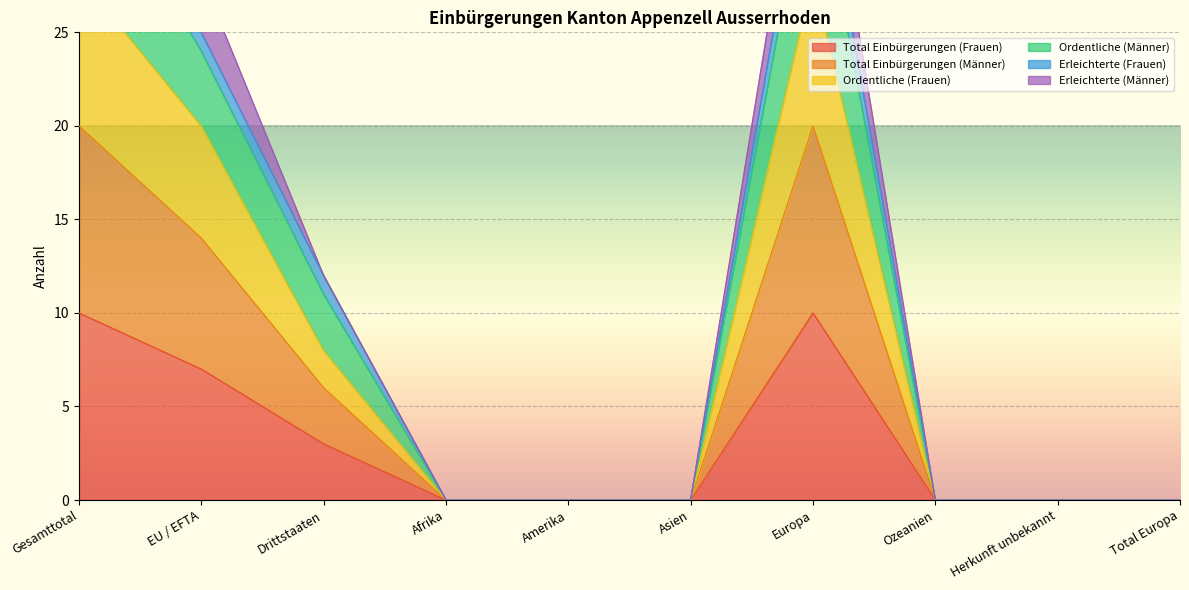

True or false: Total Einbürgerungen (Frauen) has a value of -6 at Asien.

False